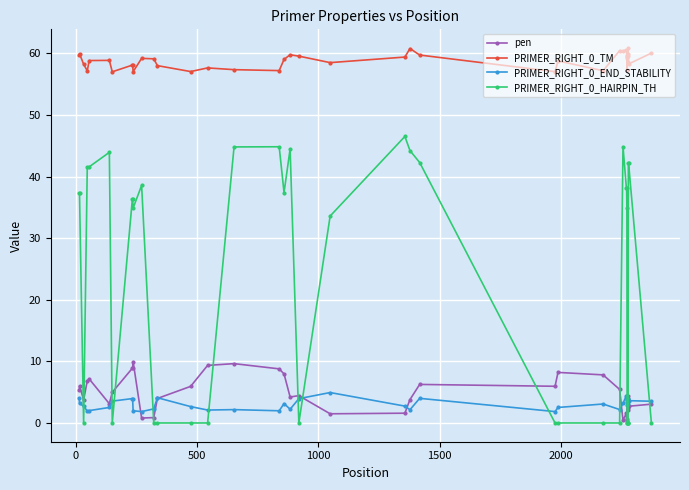

What is the value of the pen point at the 28th from the left?

5.5